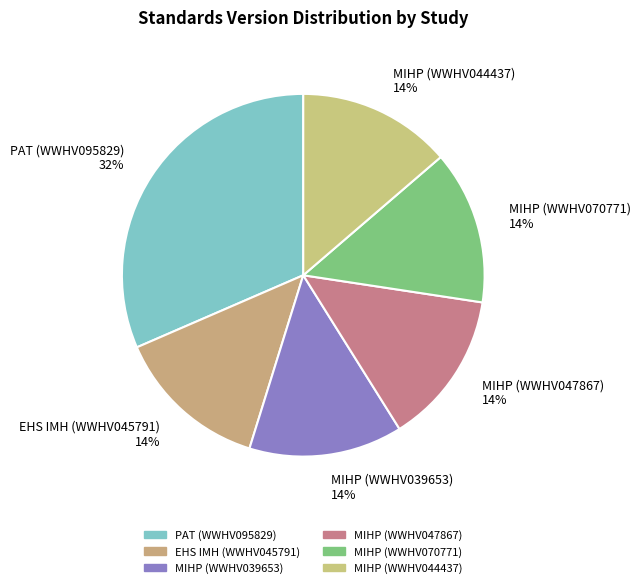

To the nearest percent, what portion does MIHP (WWHV047867) represent?

14%